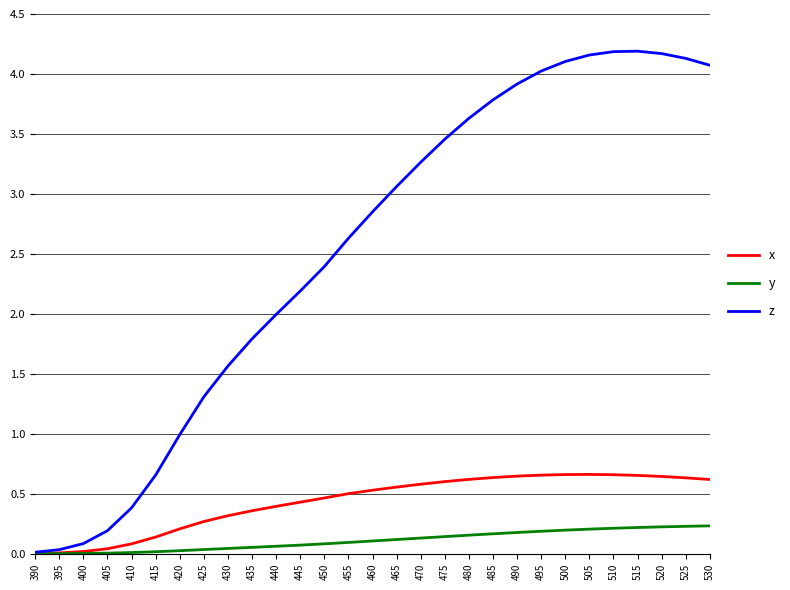

Is it true that y equals 0.2 at 505?

True